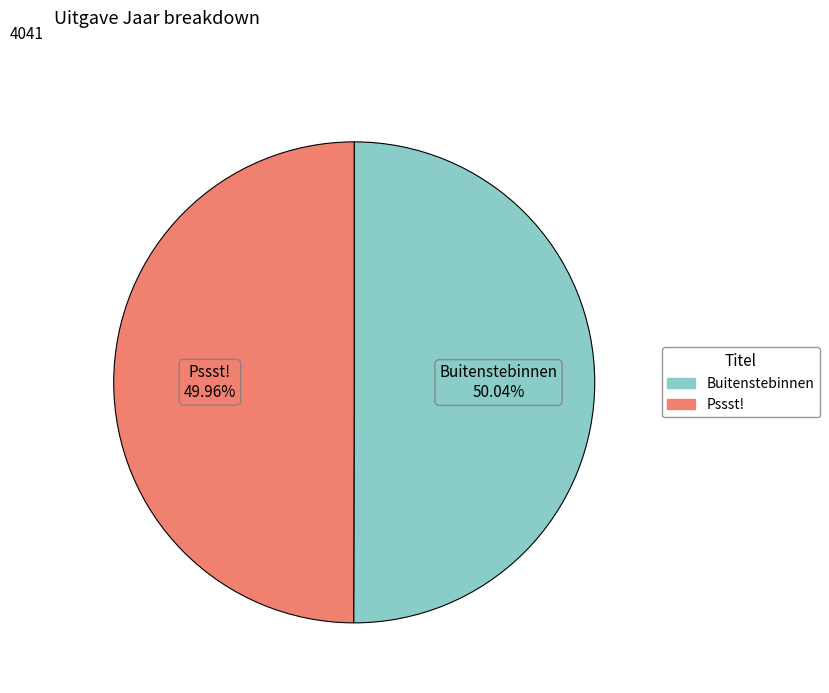

Combined, what portion of the pie is Pssst! and Buitenstebinnen?

100.0%